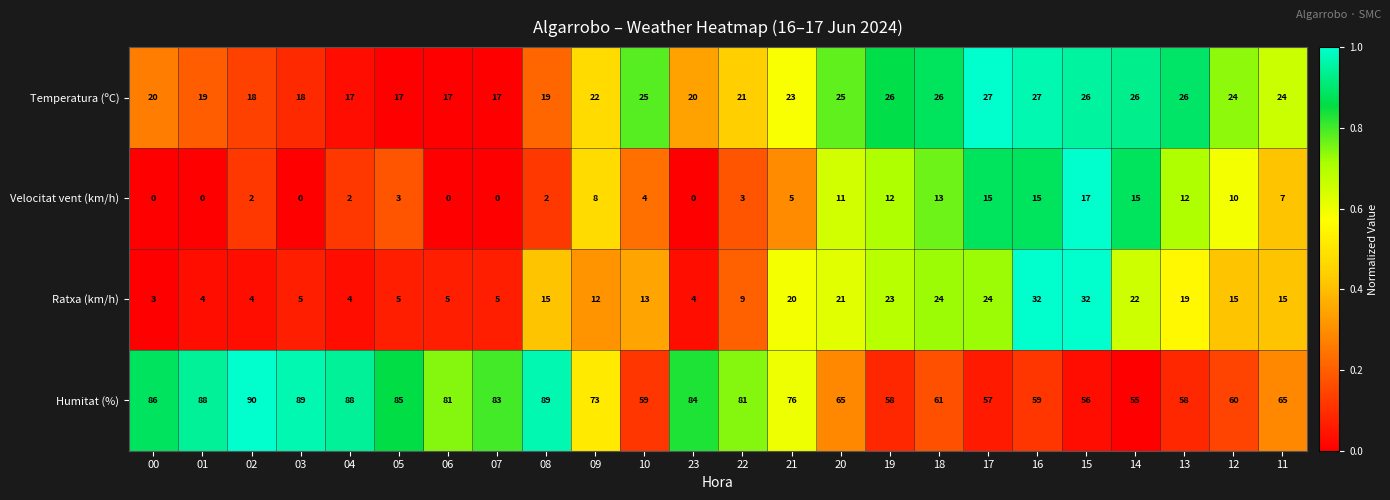

True or false: Velocitat vent (km/h) has a value of 7 at 17.

False